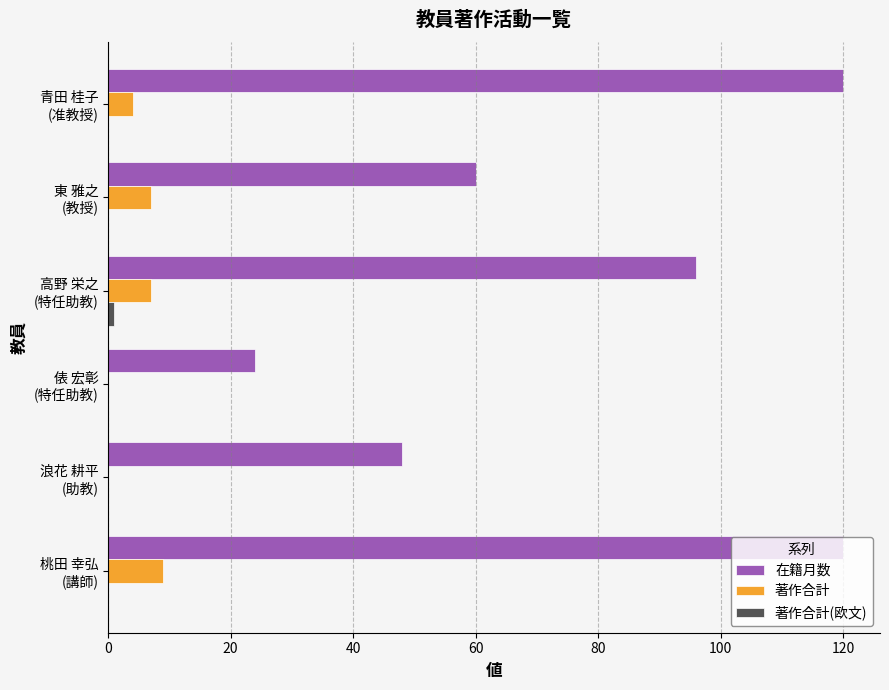

At which label is 在籍月数 closest to 72?

東 雅之
(教授)